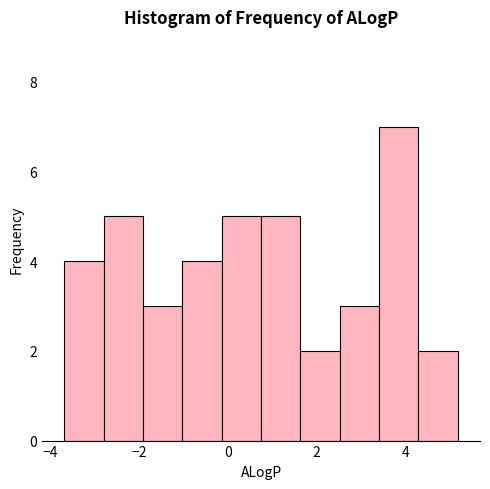

How tall is the bar that spans -3.6 to -2.8 on the x-axis? Neither the bar edges nor the heights are printed on the chart, so give them approximately, as read against the axes.

4